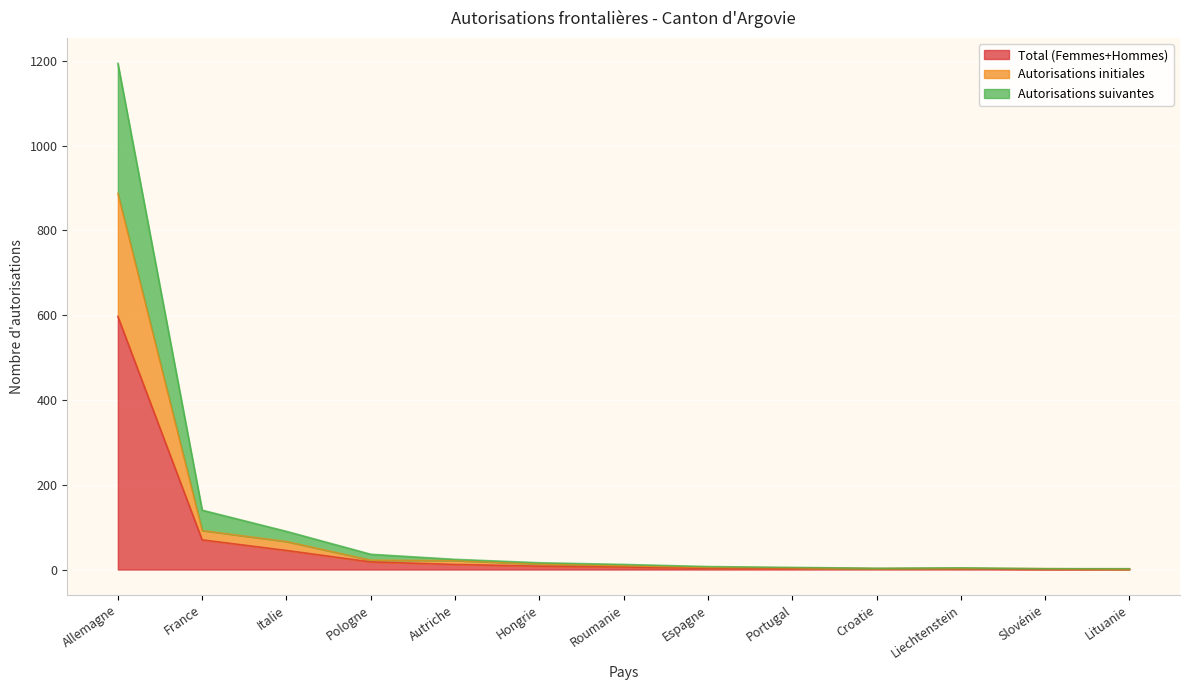

Which category has the highest value in the Total (Femmes+Hommes) series?

Allemagne